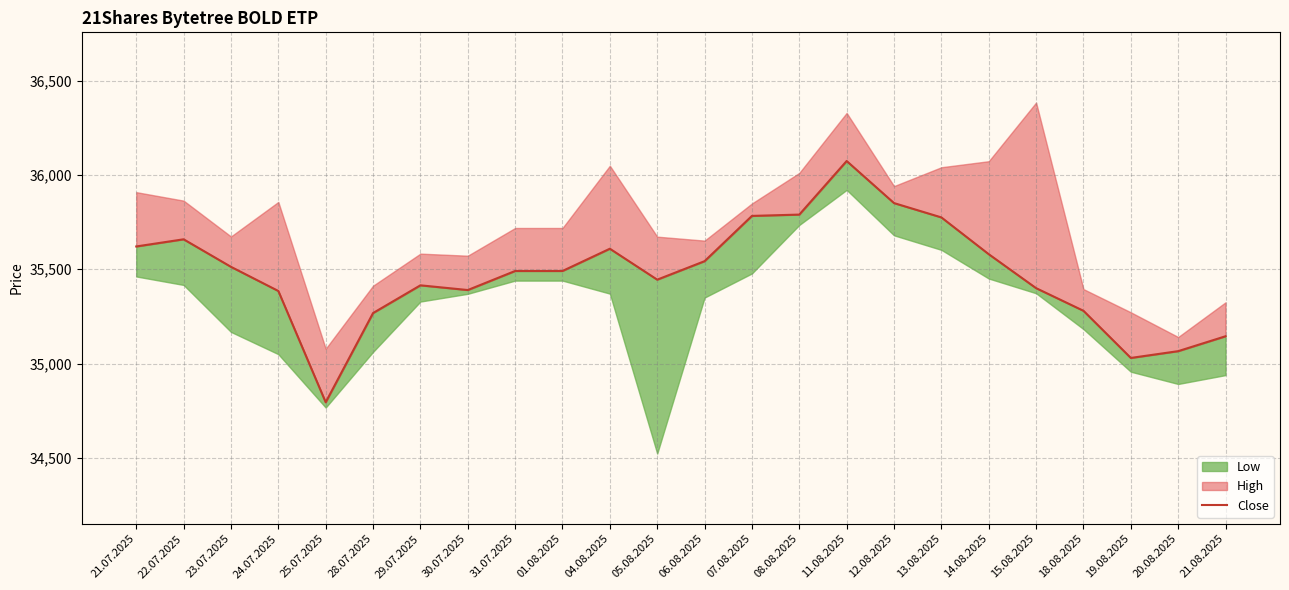

How many values exceed 35491?

11